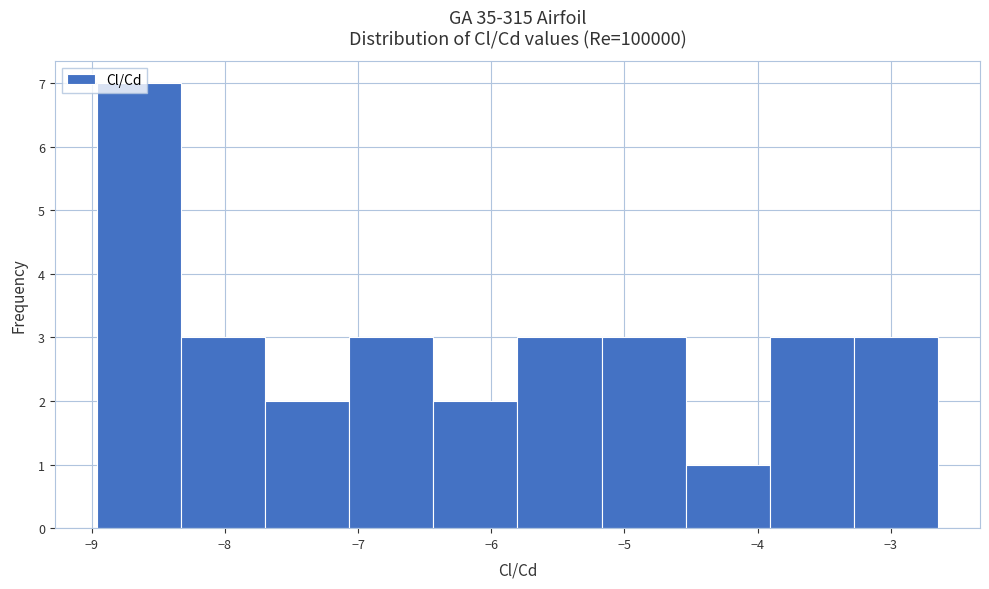

Over which range of the x-axis is the bar tallest?

-9.0 to -8.3